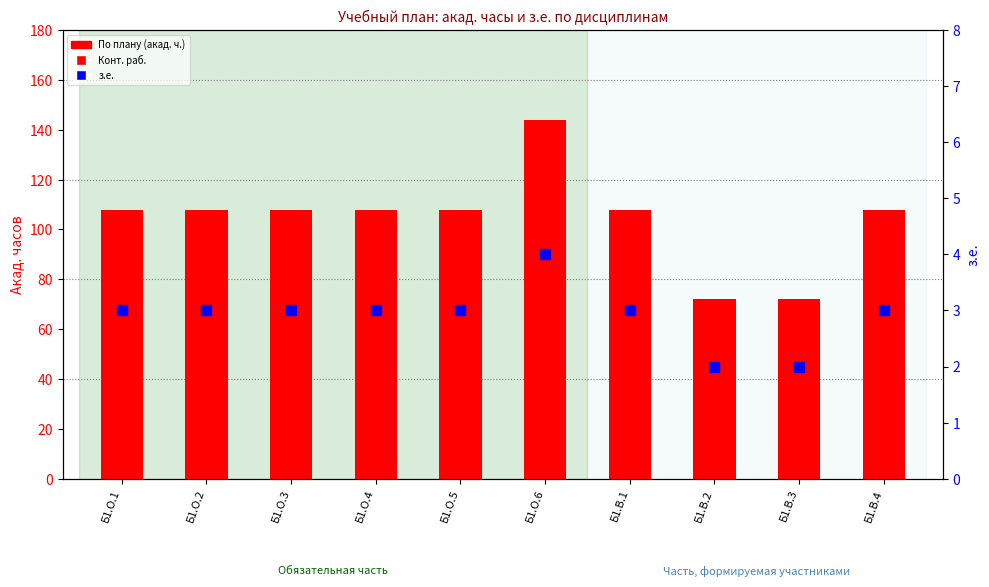

What is the approximate value of з.е. at Б1.О.1?

3